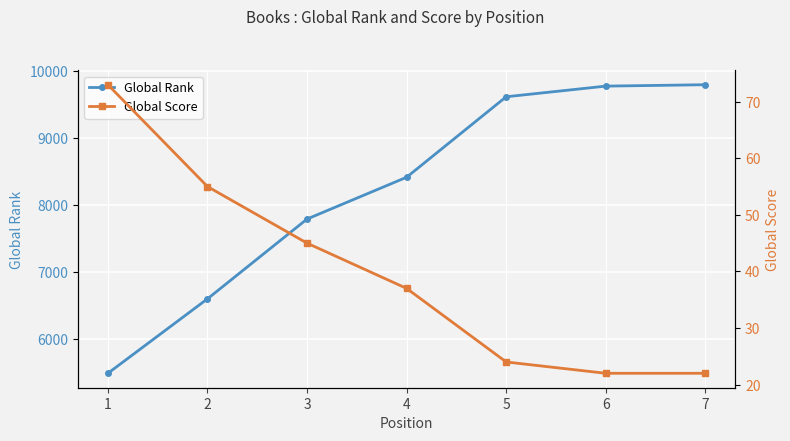

What is the spread (max minus min) of values at 4?

8374